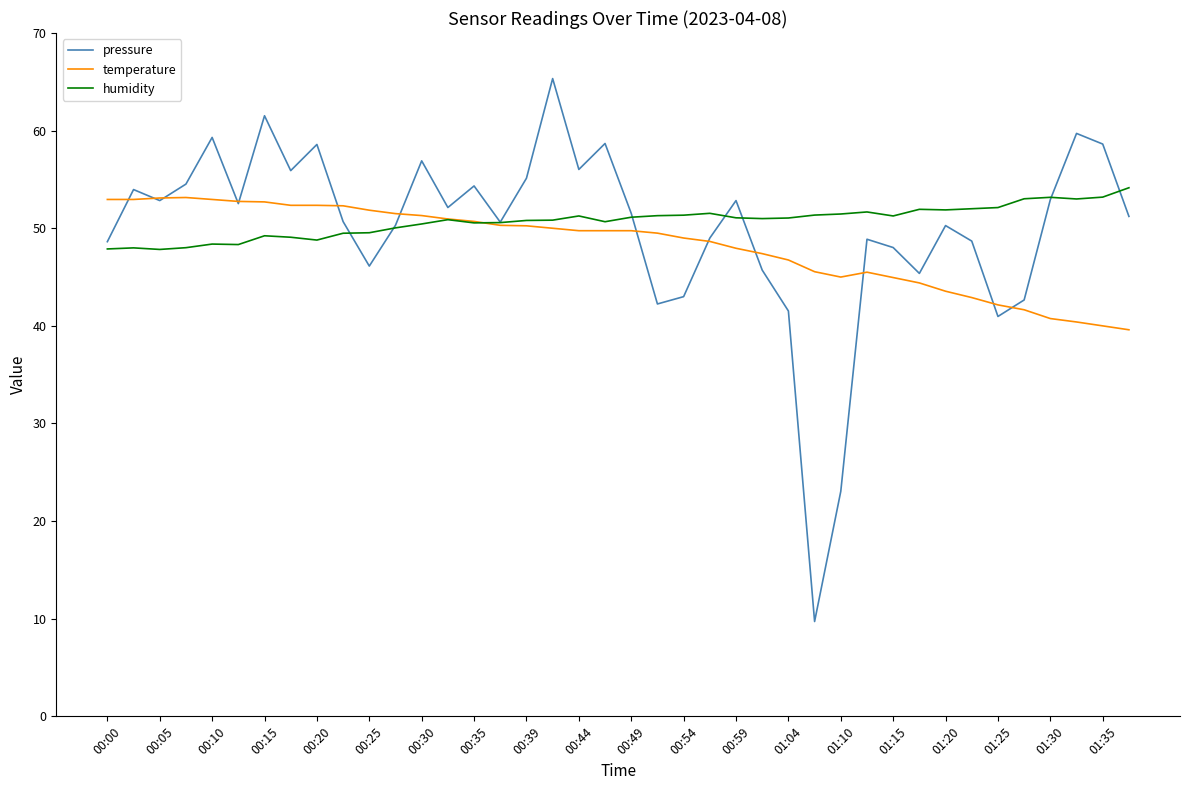

What is the minimum value shown in the chart?

9.7